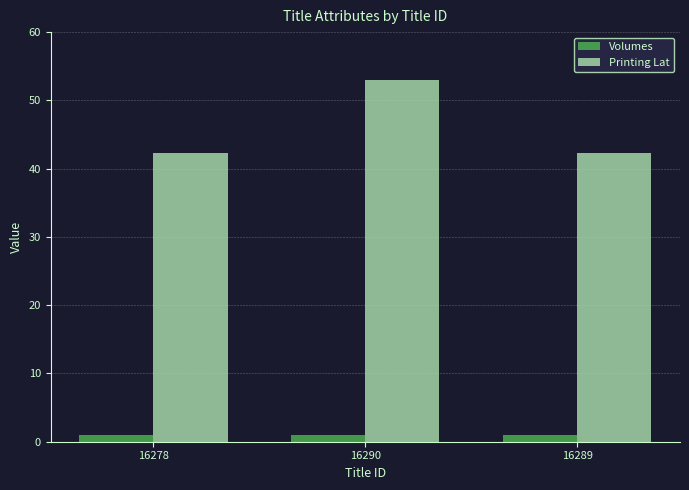

True or false: Printing Lat has a value of 65.1 at 16289.

False